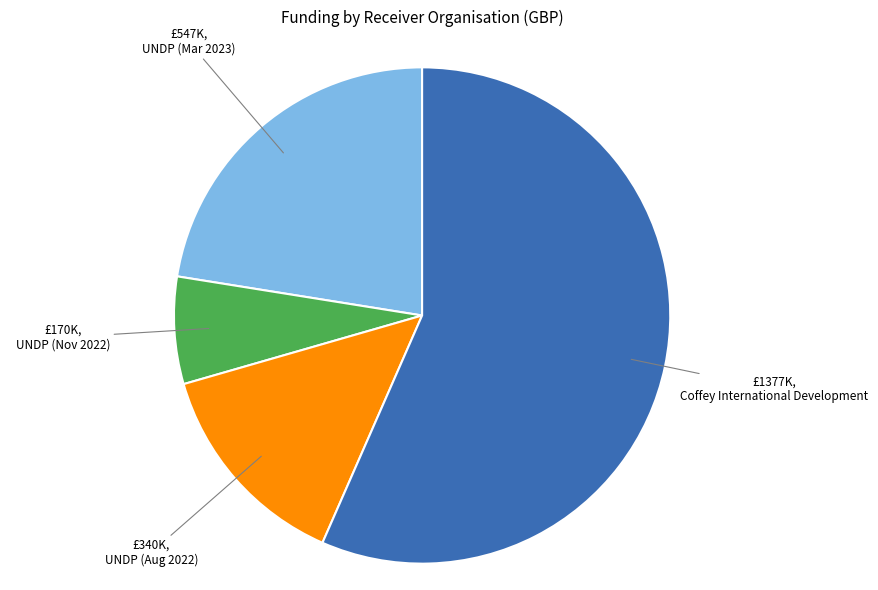

Is it true that UNDP (Mar 2023) is 22% of the pie?

True